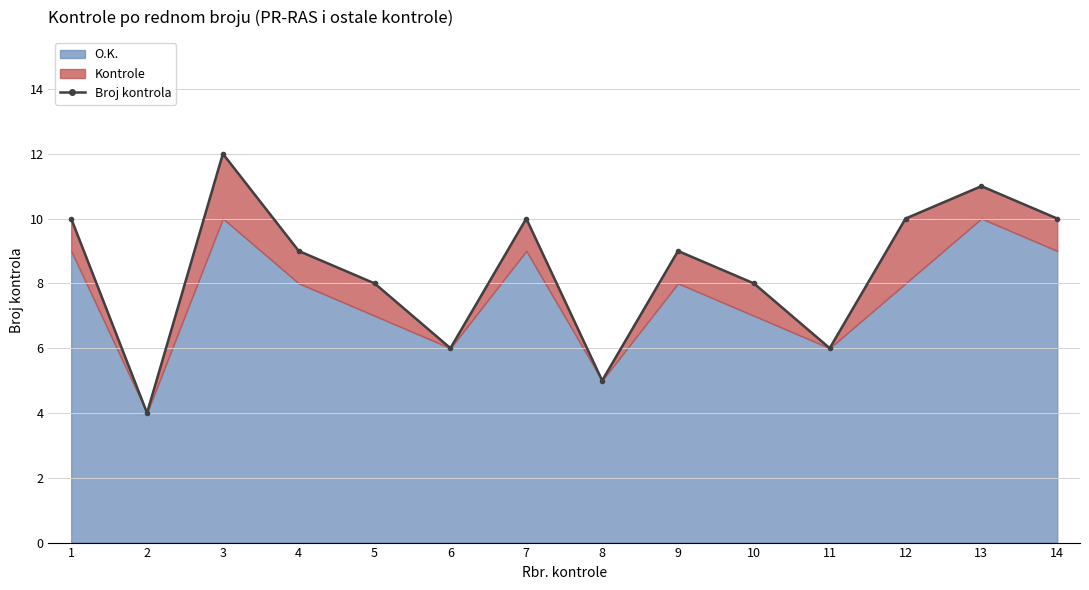

Reading left to right, transcribe all the data shown in this chart.

1=10	2=4	3=12	4=9	5=8	6=6	7=10	8=5	9=9	10=8	11=6	12=10	13=11	14=10